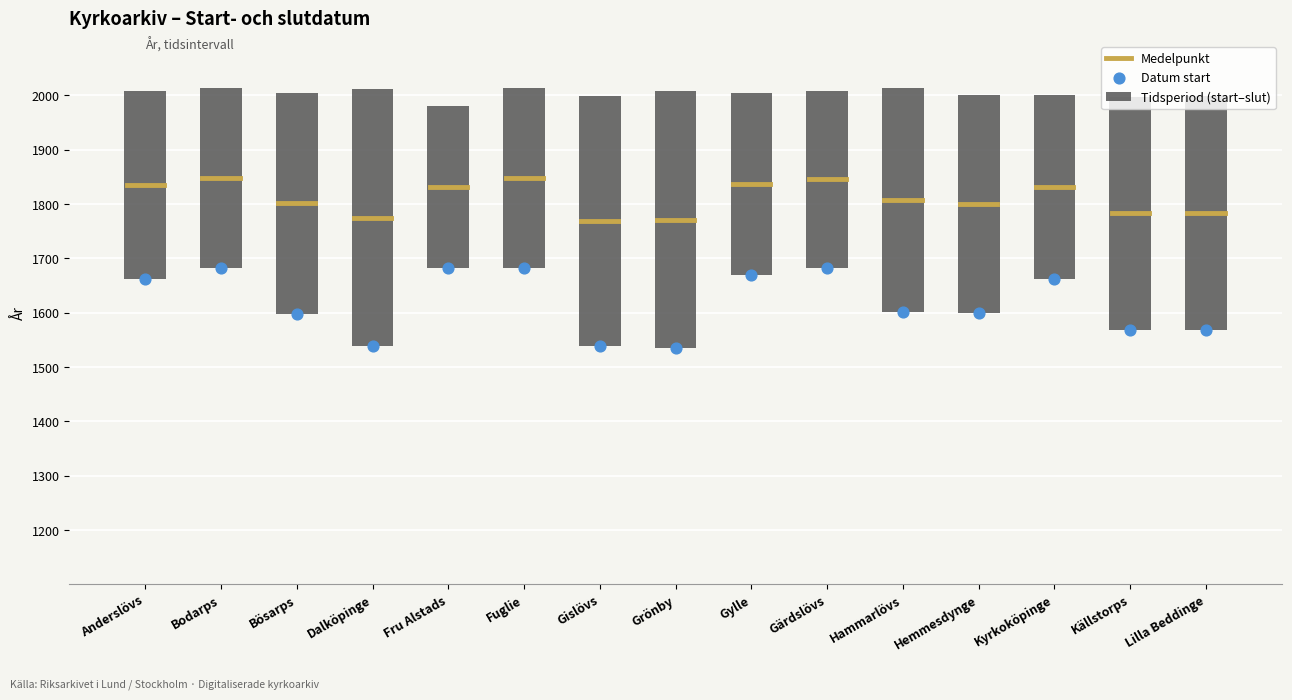

What is the ratio of the value at Gylle to the value at Bodarps?

1.0